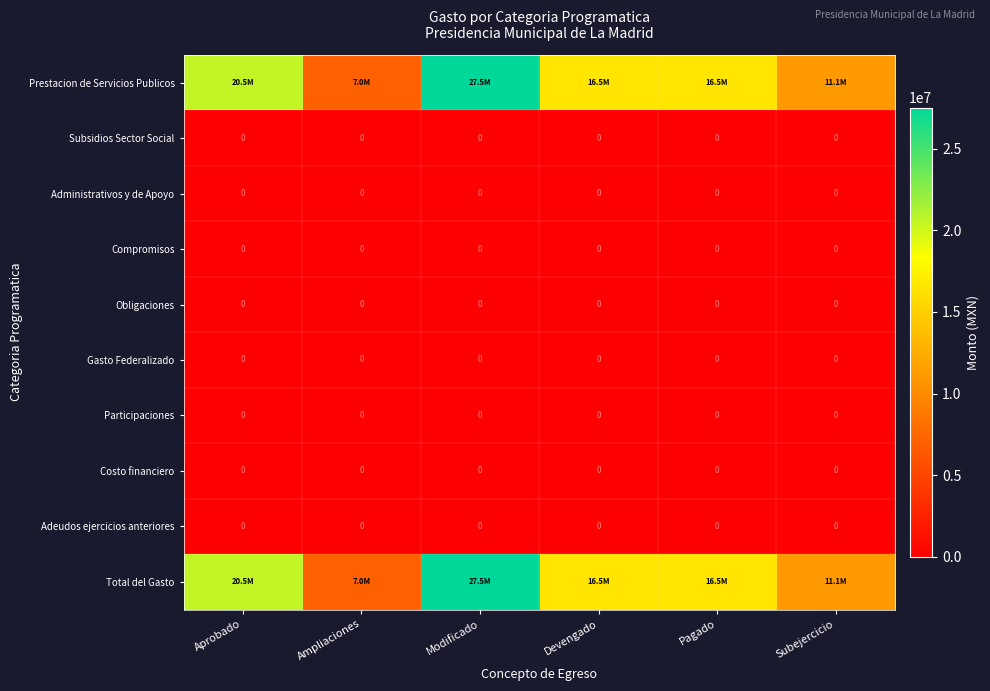

The Costo financiero series shows 0.0 at Modificado. True or false?

True